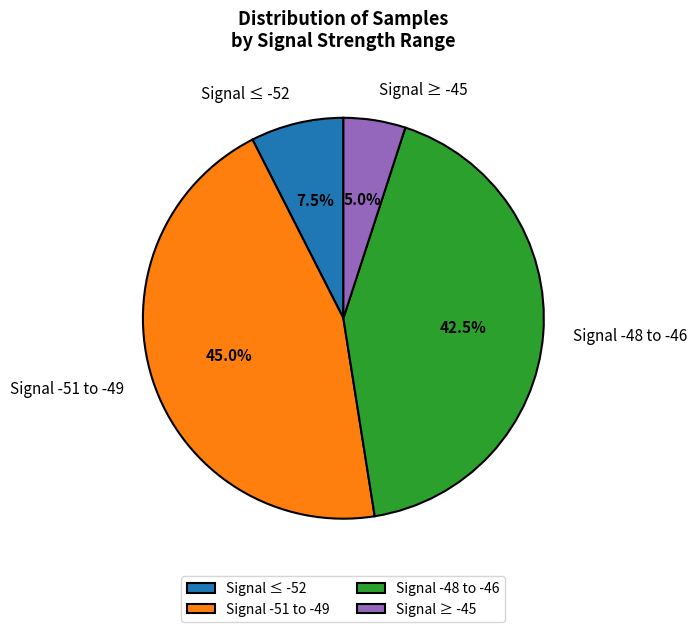

Does Signal -51 to -49 represent more than half of the total?

No